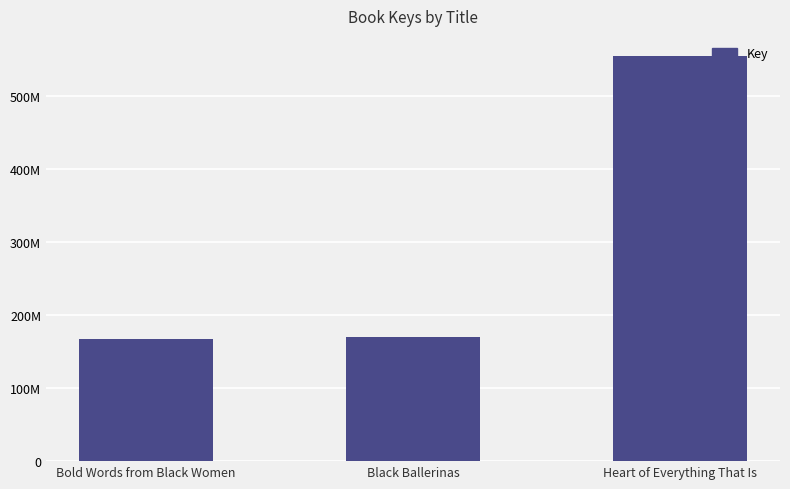

Which category has the highest value across all series?

Heart of Everything That Is